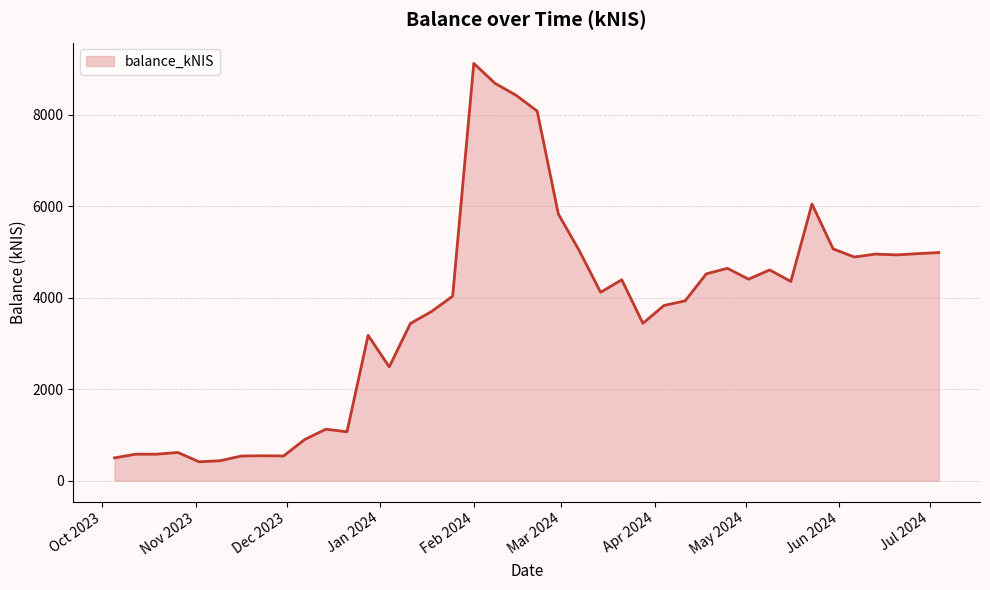

What is the difference between the maximum and minimum values?

8711.8